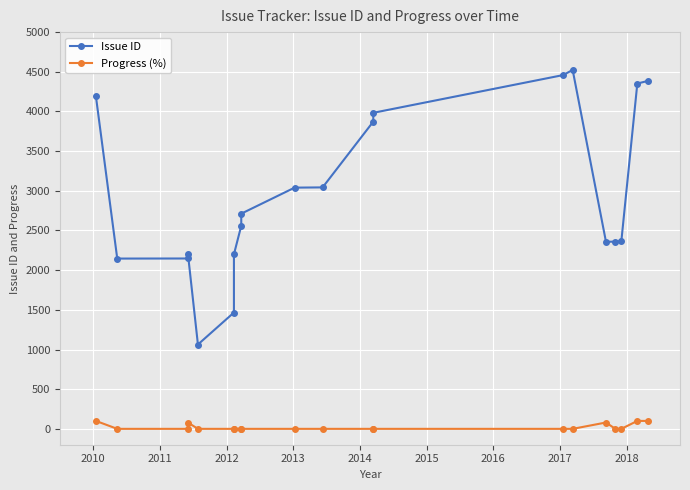

What is the sum of all Issue ID values?

59428